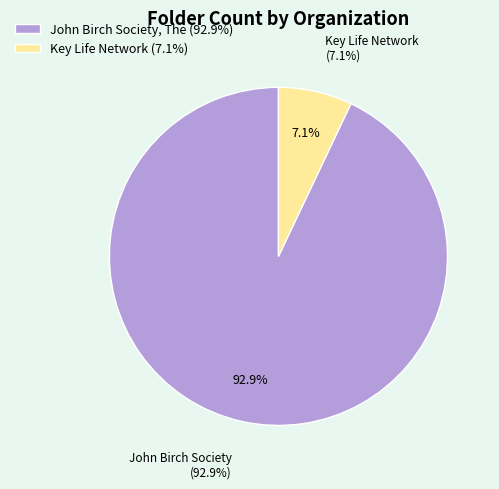

To the nearest percent, what portion does John Birch Society, The represent?

93%